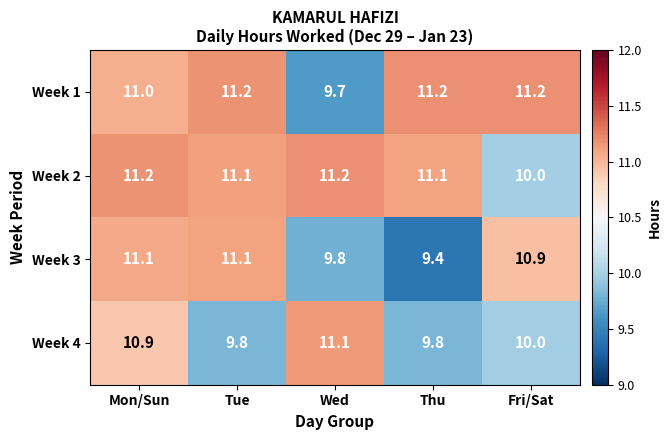

What is the maximum value shown in the chart?

11.2